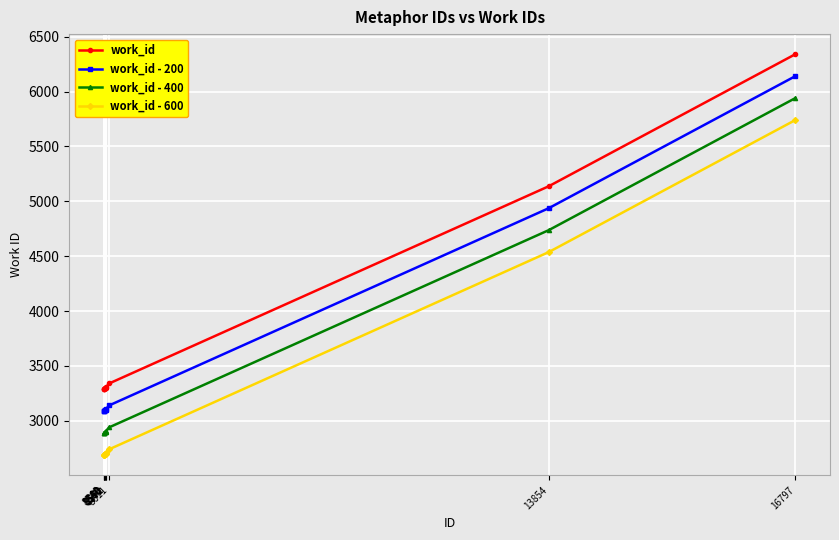

What is the total value across all series at 16797?

24164